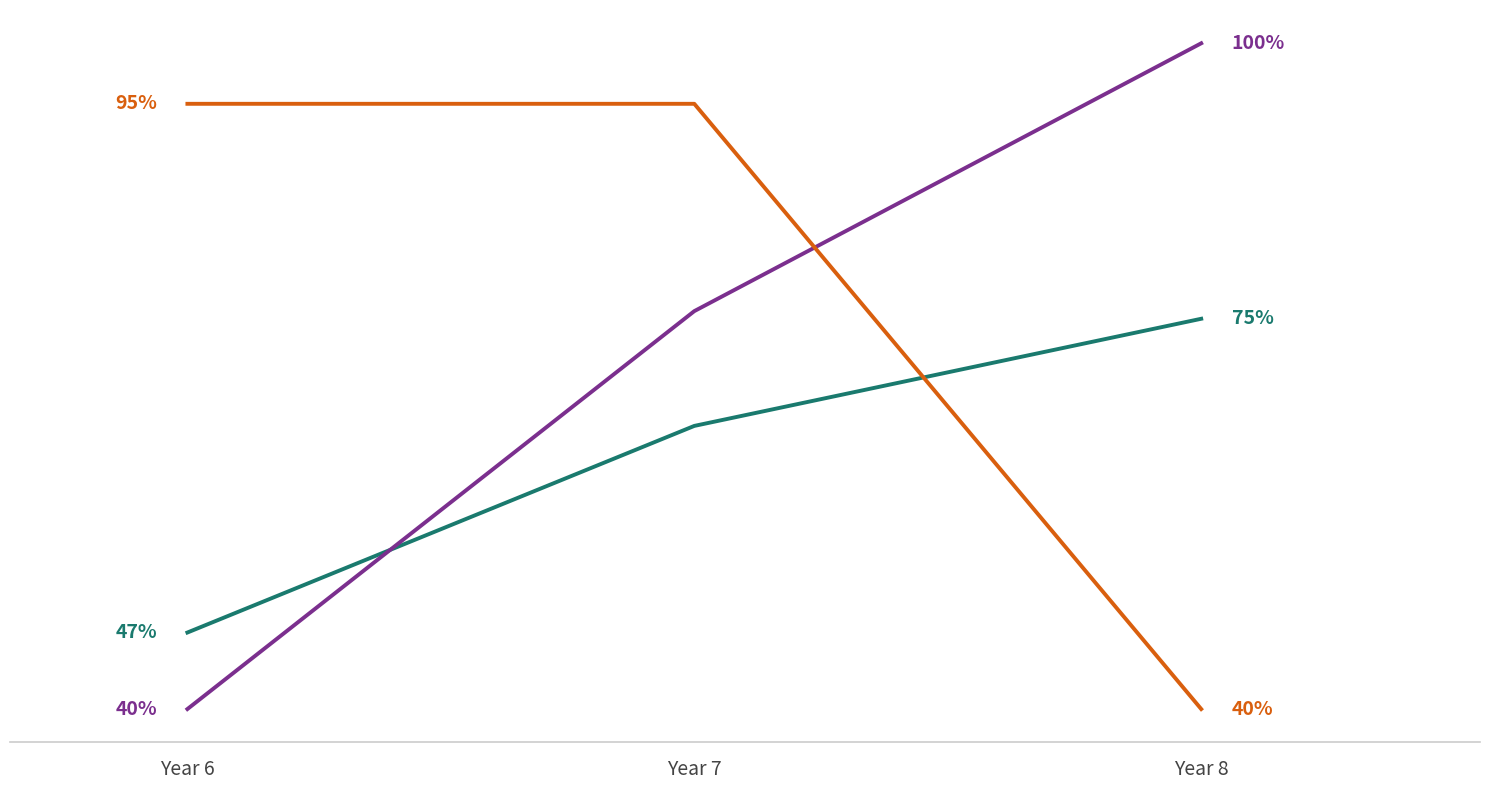

At which category does the chart reach its peak across all series?

Year 8